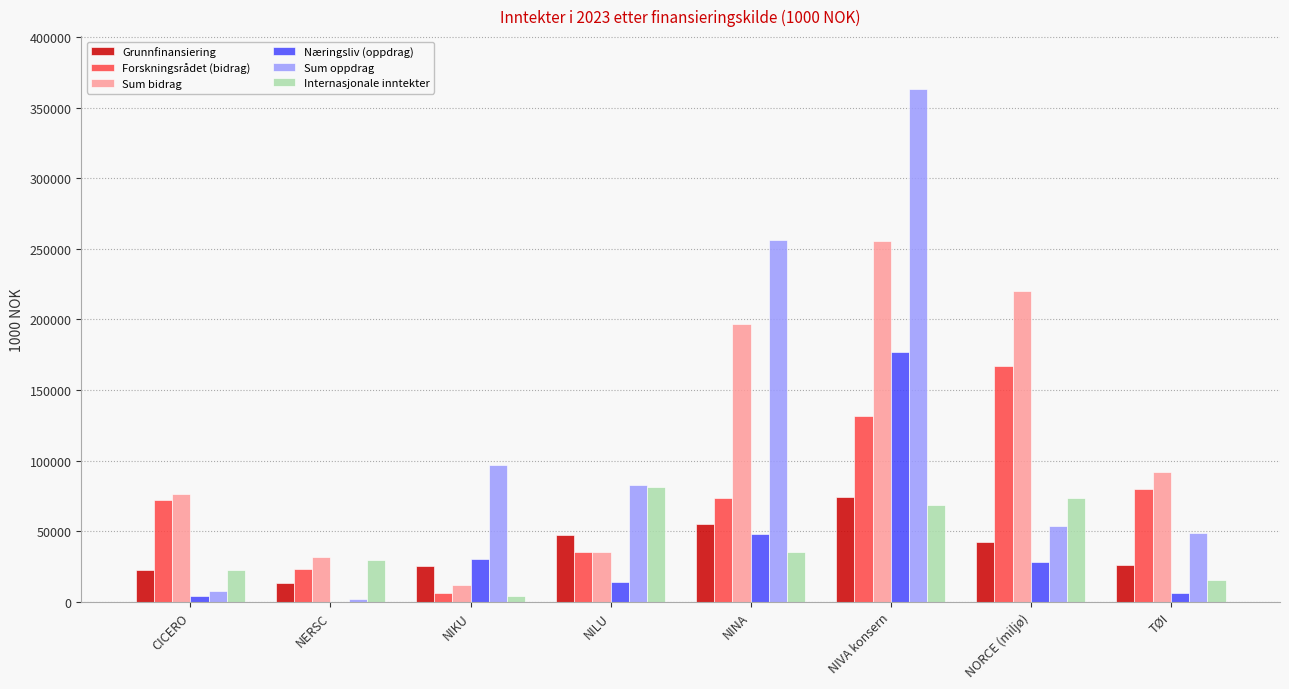

Is the value of Sum oppdrag at NORCE (miljø) greater than the value of Forskningsrådet (bidrag) at NERSC?

Yes